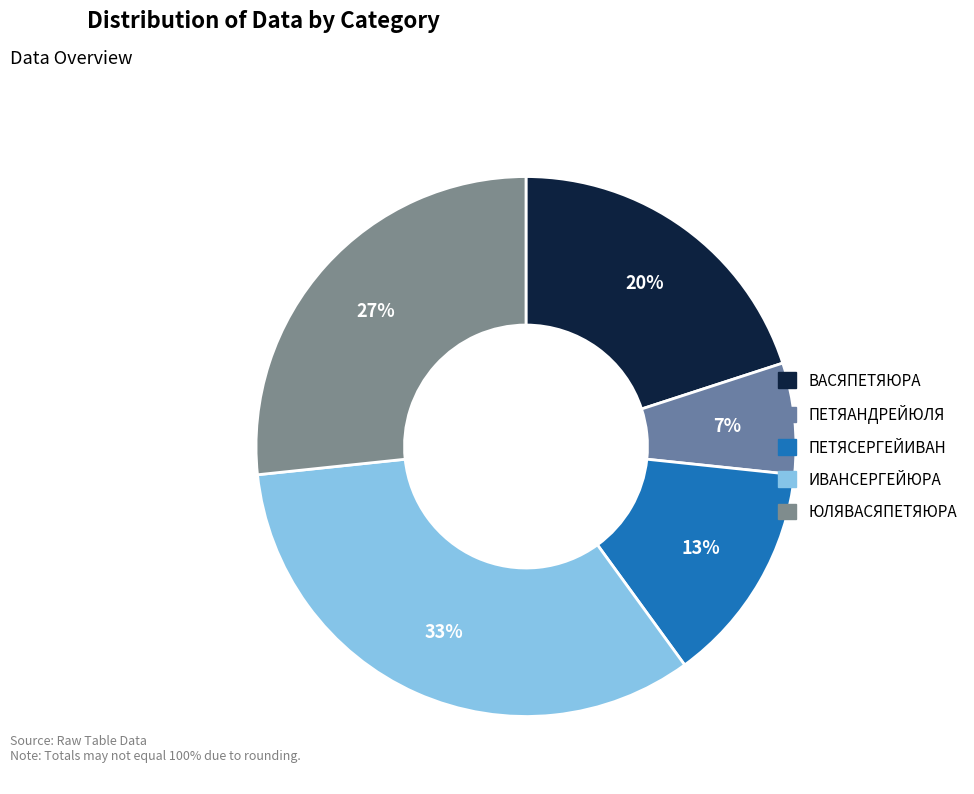

To the nearest percent, what portion does ЮЛЯВАСЯПЕТЯЮРА represent?

27%